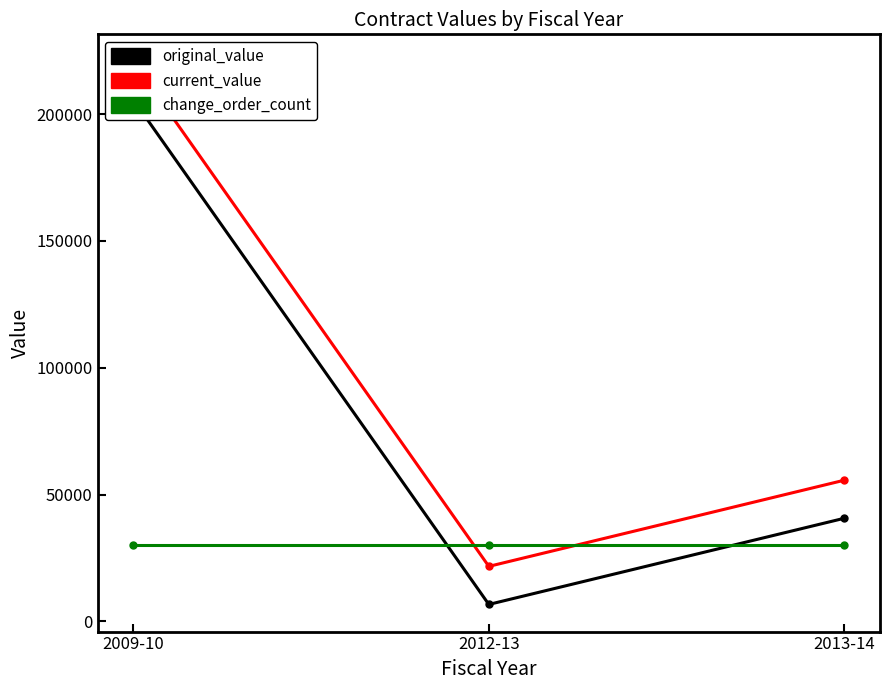

Does the chart have visible grid lines?

No